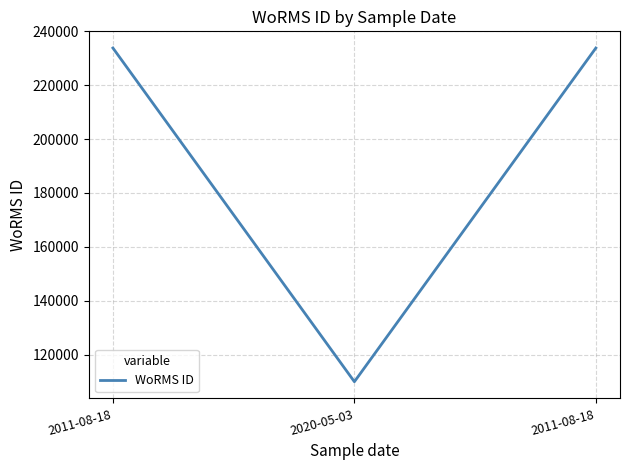

Rank the categories by value from lowest to highest.

2020-05-03, 2011-08-18, 2011-08-18